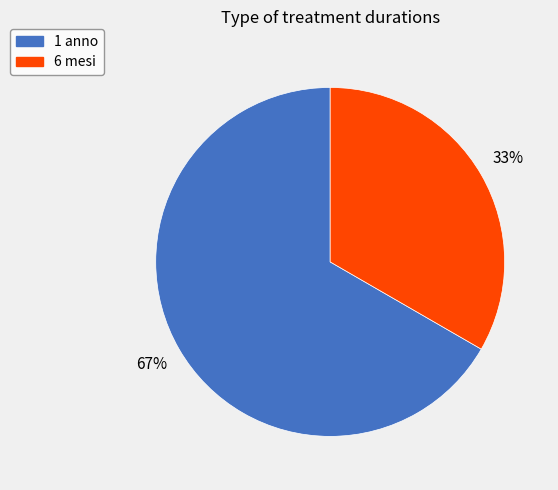

Which category has the smallest portion of the pie?

6 mesi